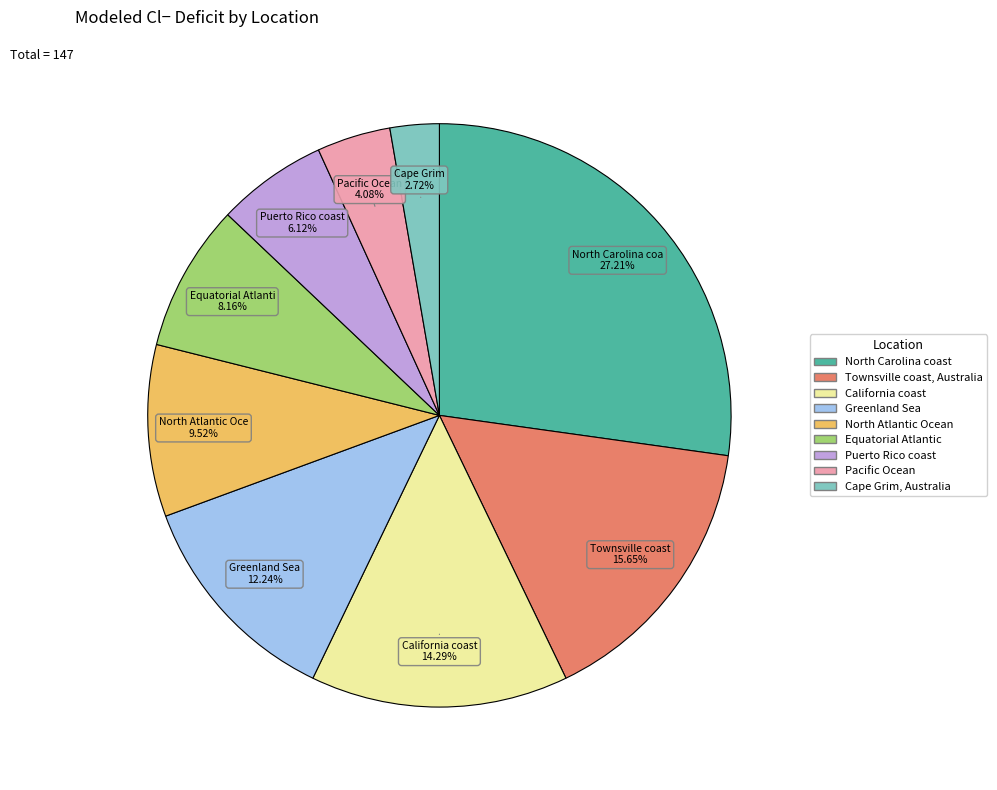

Does any single category account for the majority?

No